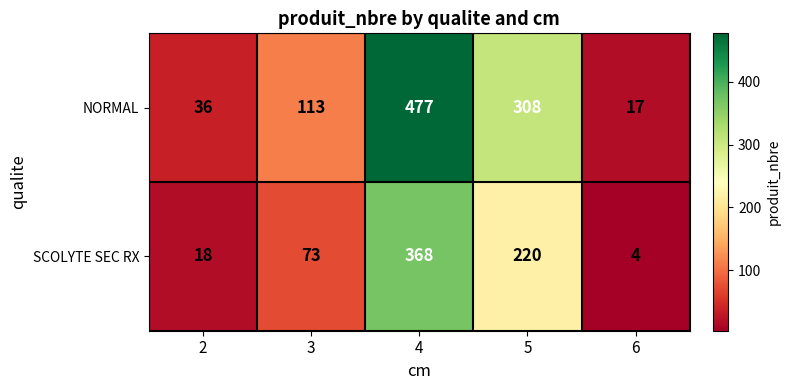

At how many categories does at least one series exceed 221?

2